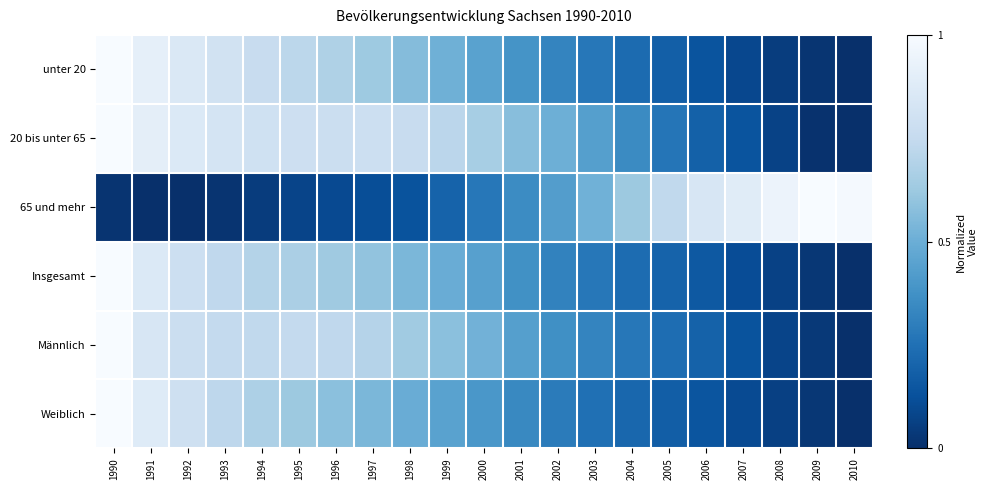

At how many categories does at least one series exceed 0?

21